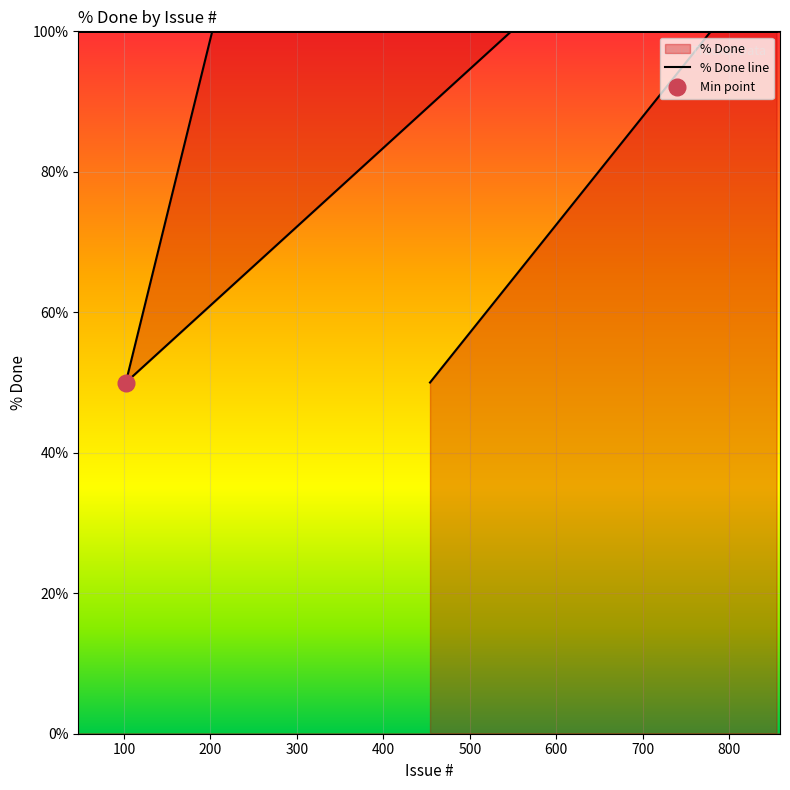

What is the difference between the second highest and minimum values?

50